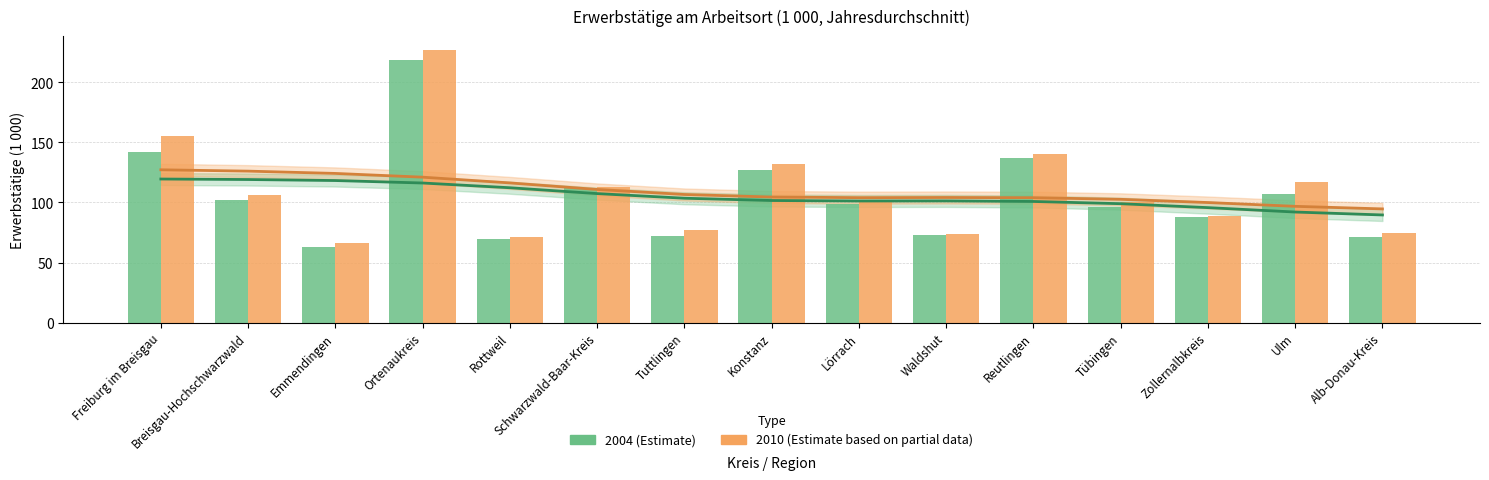

What is the average value of the 2004 series?

105.2